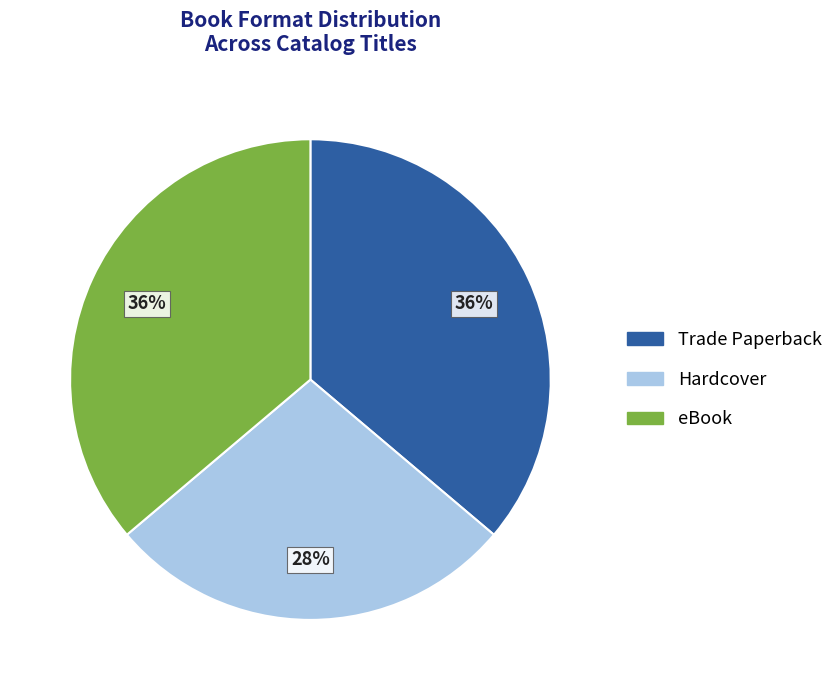

The Hardcover slice represents 19% of the pie. True or false?

False